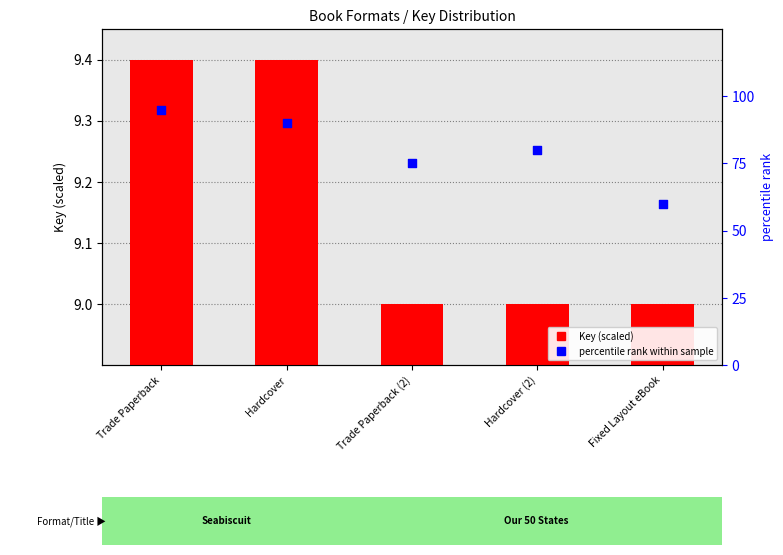

At how many categories does at least one series exceed 80?

2